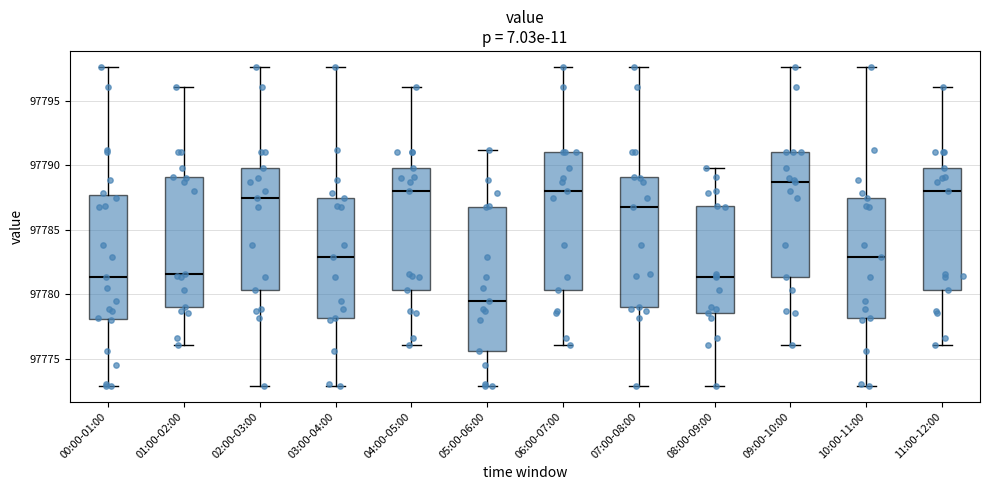

Where does the upper whisker of the box for 08:00-09:00 end on the y-axis? The values are not printed on the chart, so give them approximately, as read against the axis.

97790.0